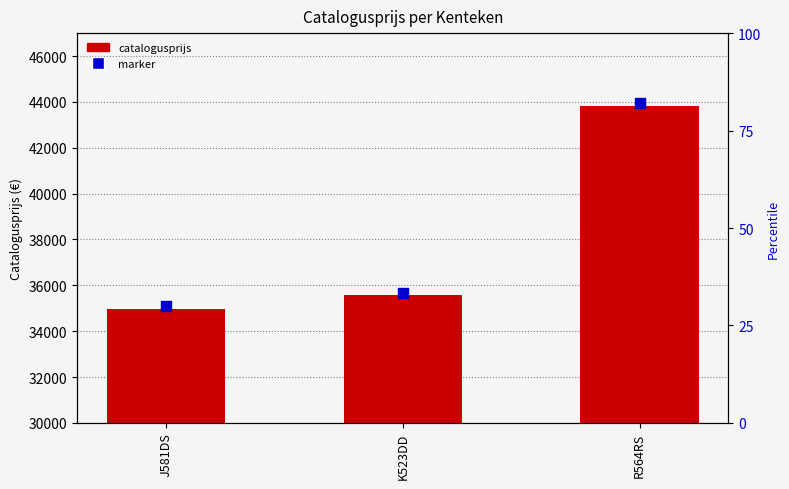

Which series contains the highest Y value?

marker